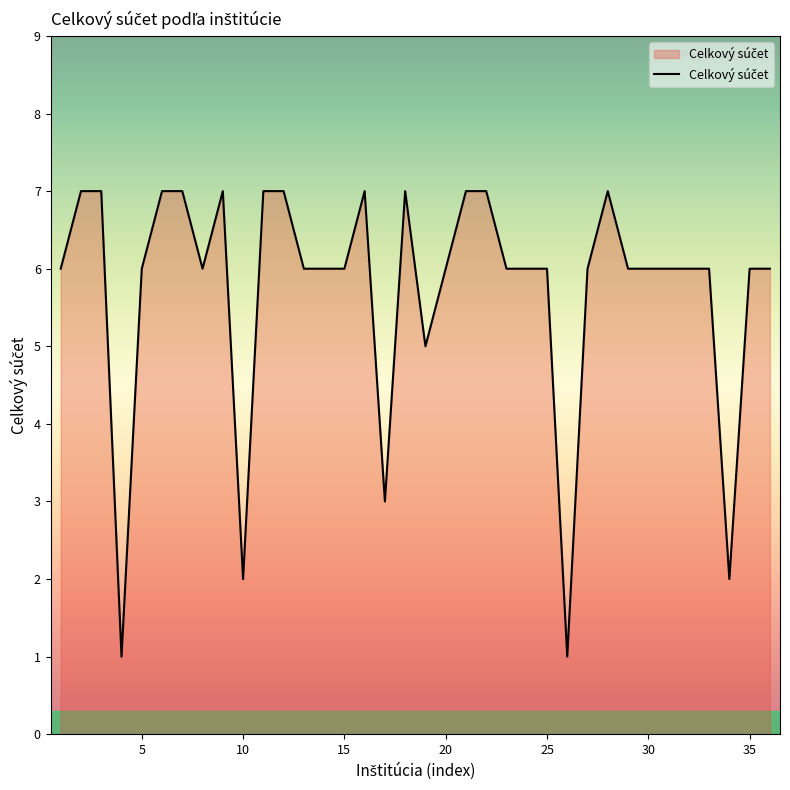

What is the greatest value displayed?

7